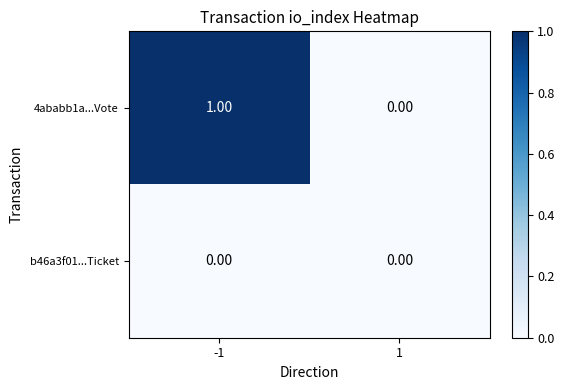

Which series has the largest total across all categories?

4ababb1a...Vote